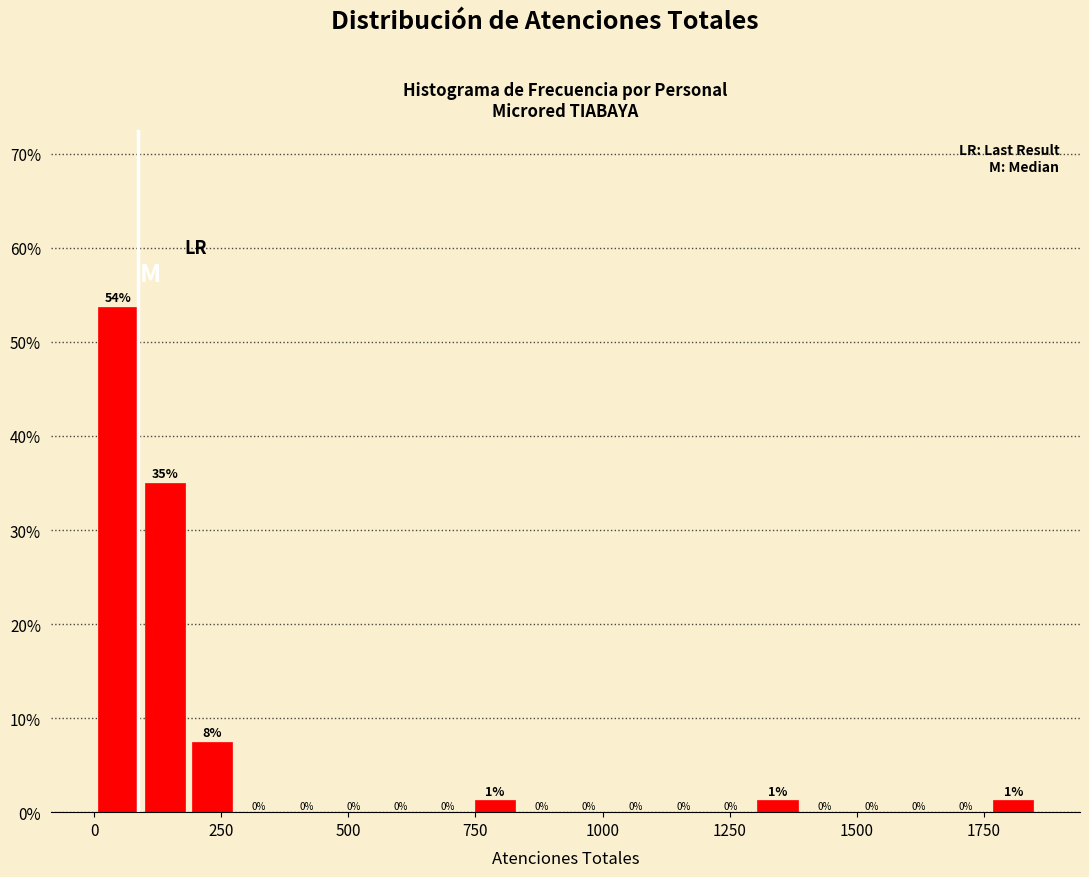

Read against the x-axis, roughly where is the centre of the tallest bar?

50